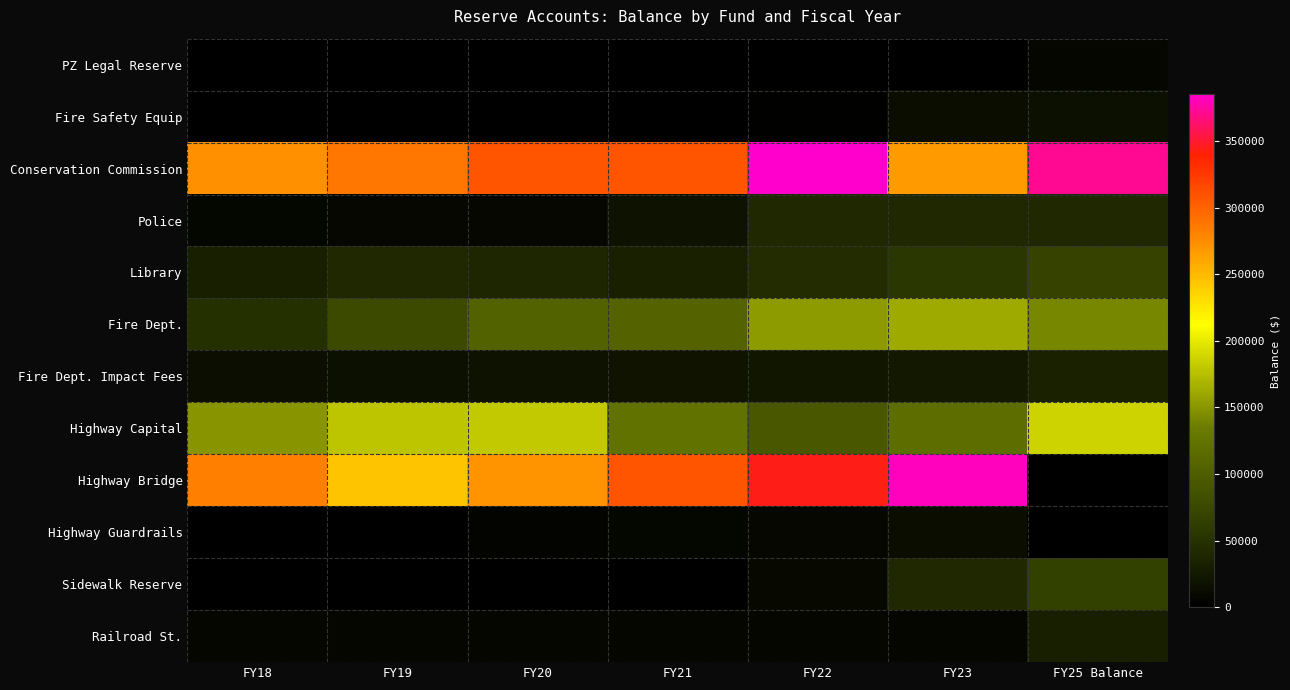

Which series has the widest spread of values?

Highway Bridge